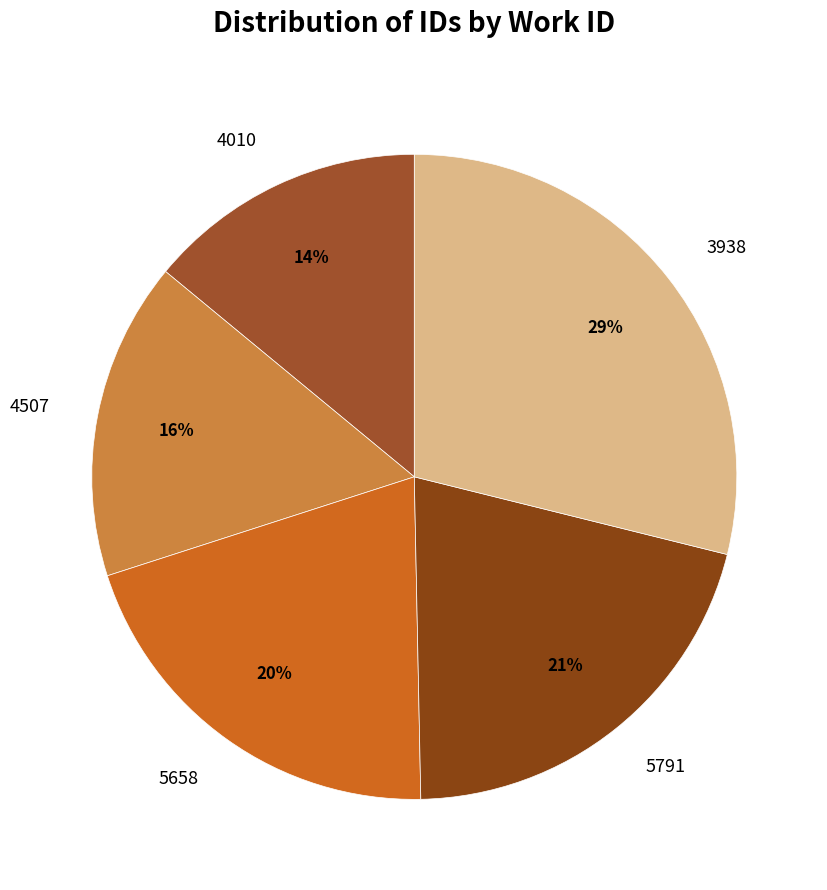

How many segments does this pie chart have?

5